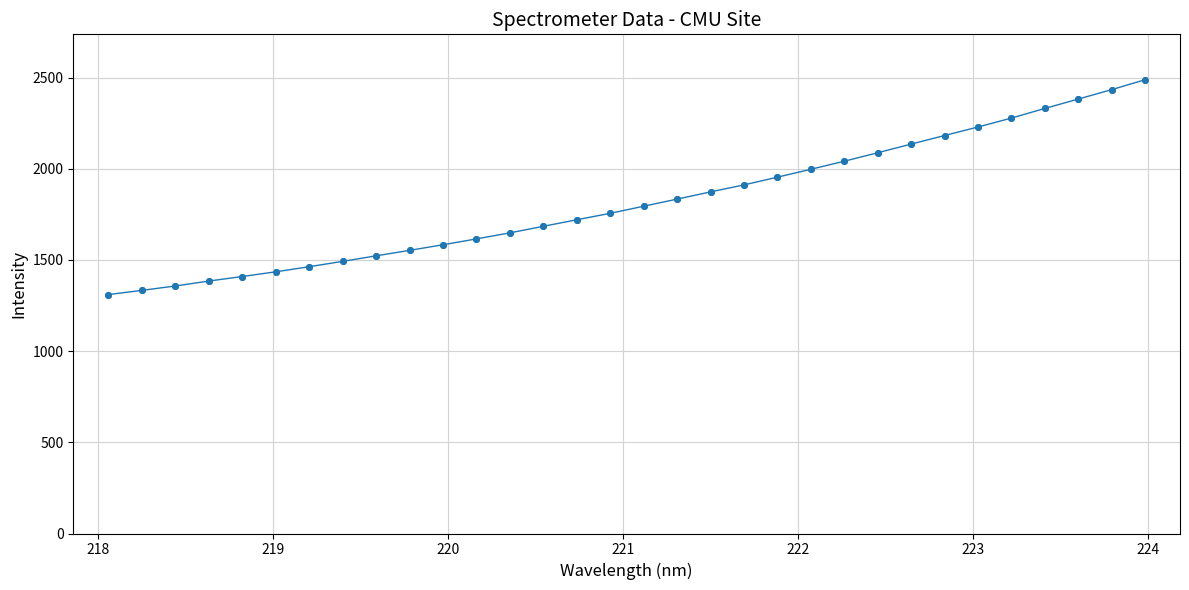

What is the maximum value shown in the chart?

2488.0